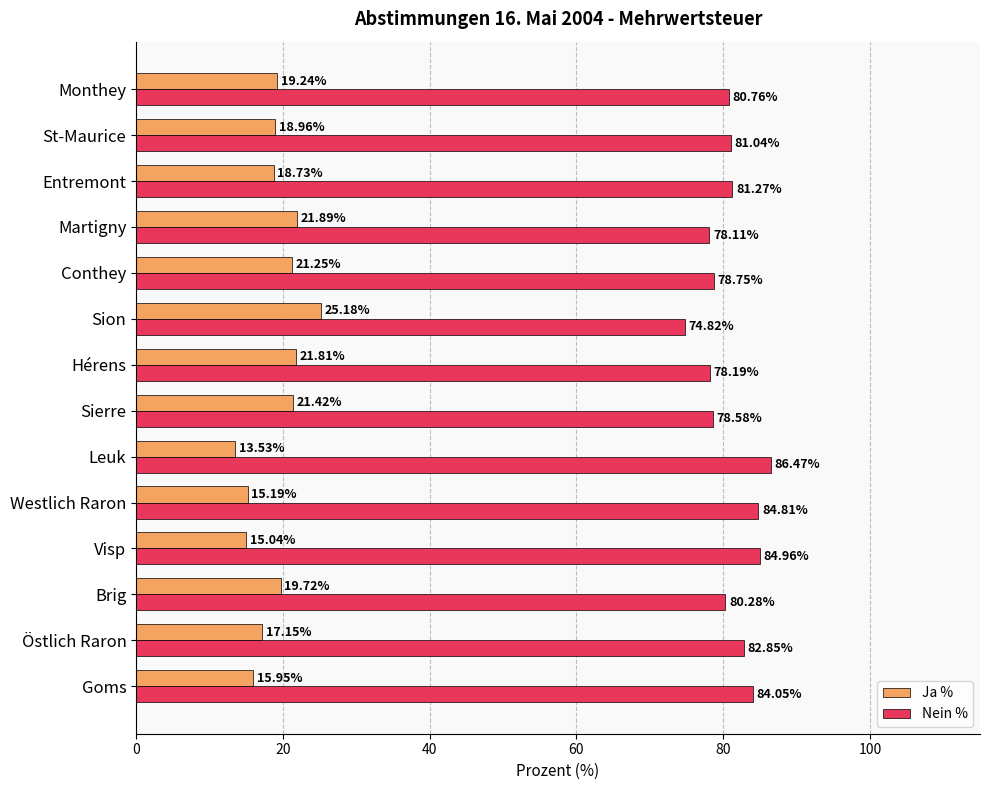

How many values in the Ja % series exceed 19?

7